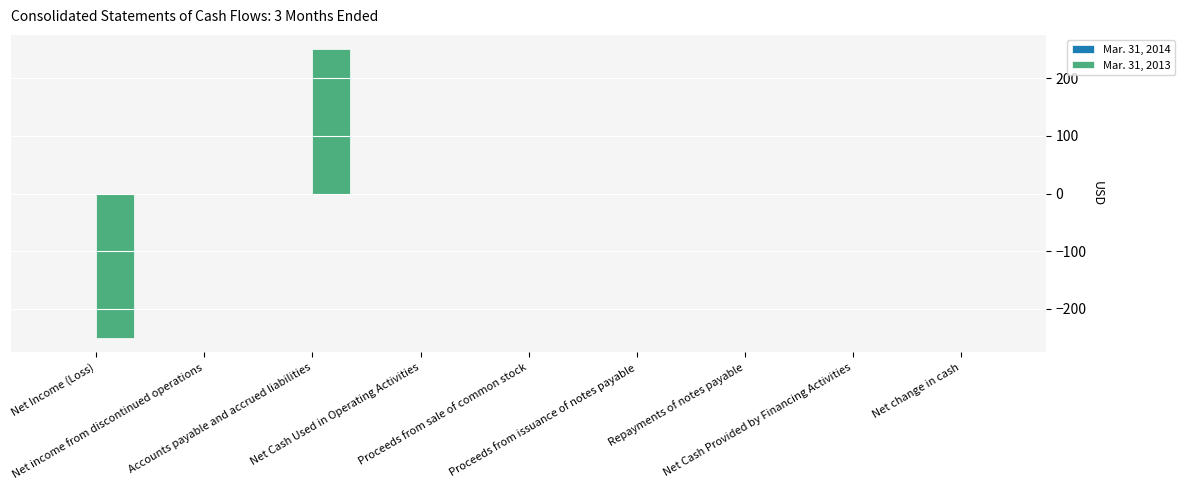

Count the number of data series in this chart.

1